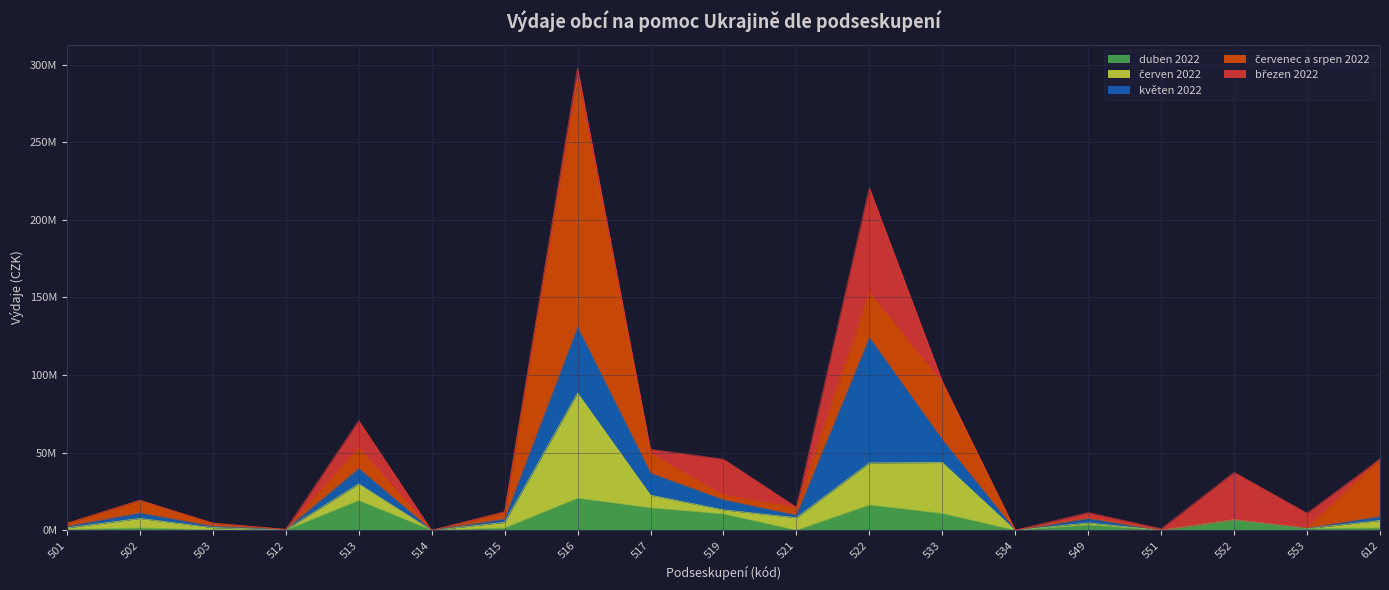

What is the spread (max minus min) of values at 551?

962727.0